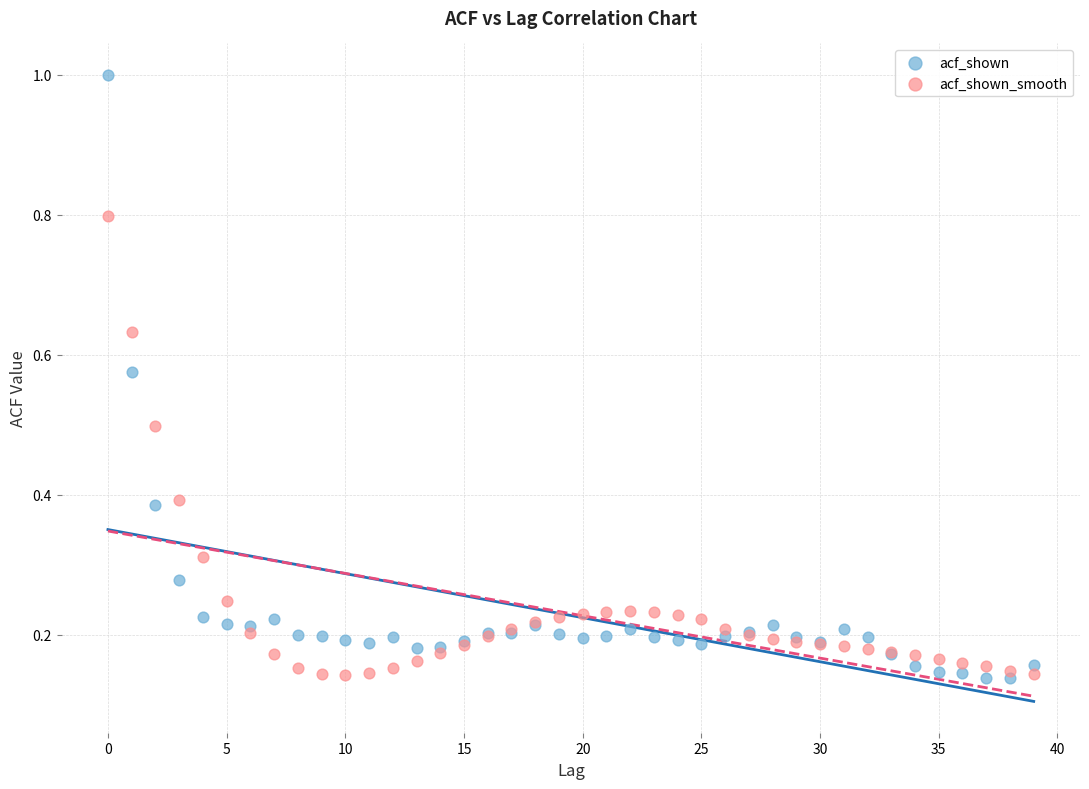

Which series reaches the maximum Y coordinate?

acf_shown